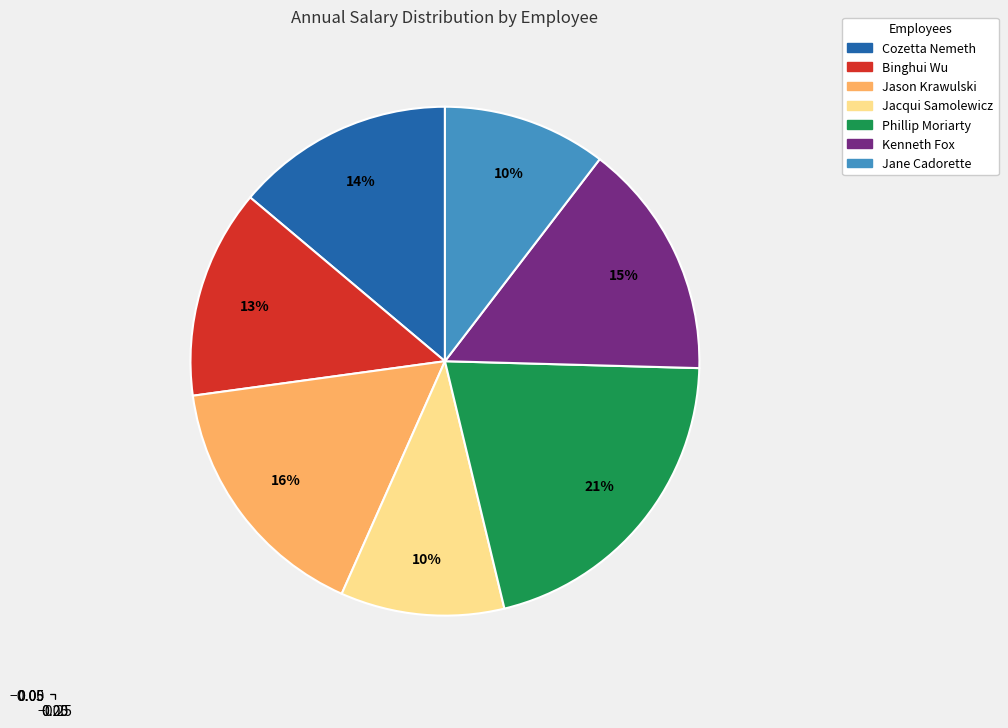

Does Phillip Moriarty represent more than half of the total?

No